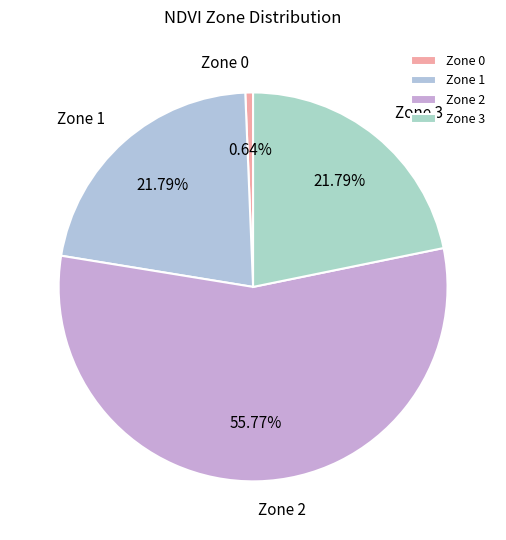

The Zone 1 slice represents 12% of the pie. True or false?

False